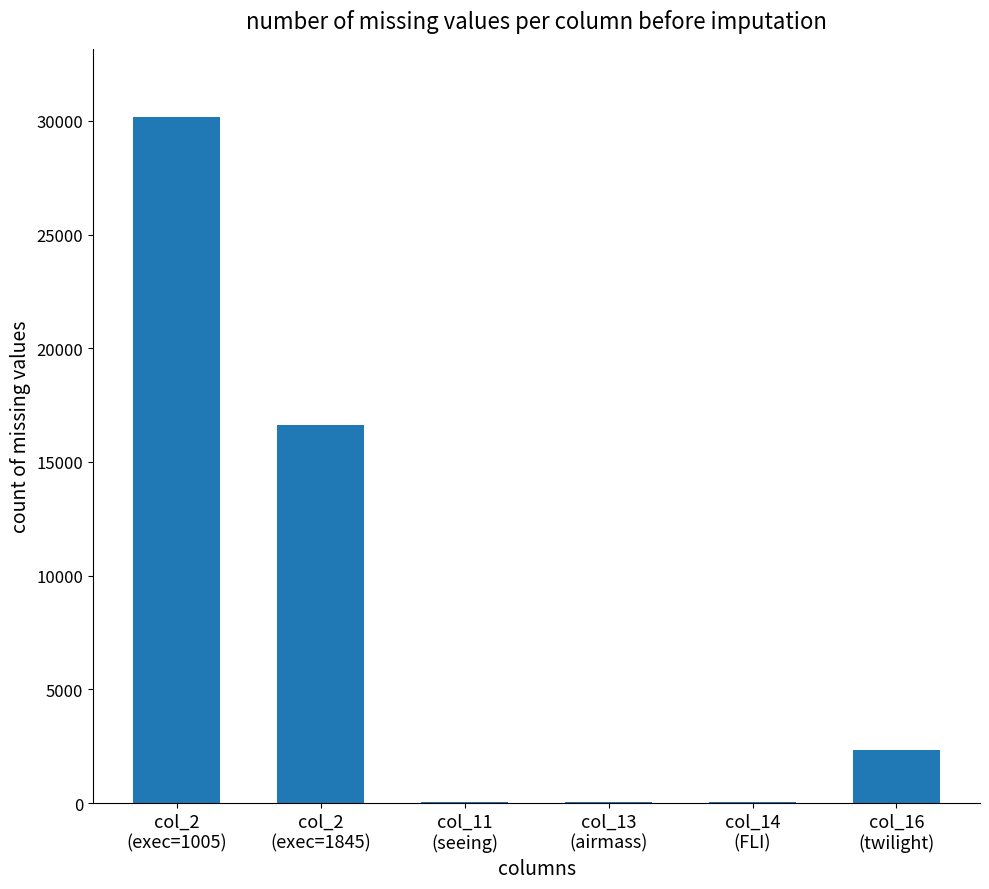

What is the greatest value displayed?

30150